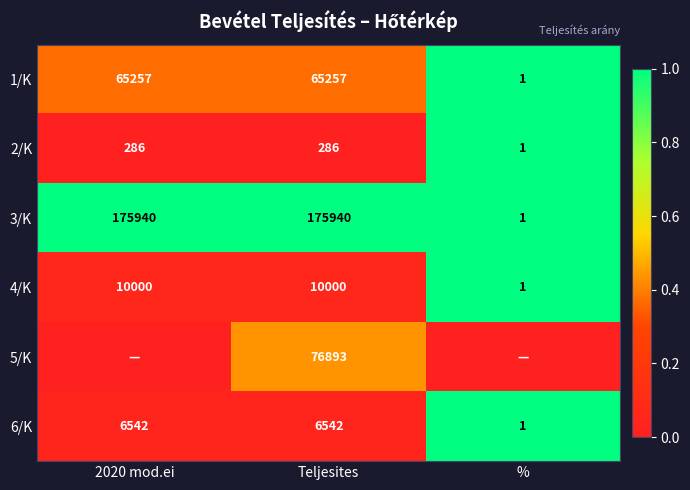

What is the difference between the highest and lowest values at Teljesites?

175654